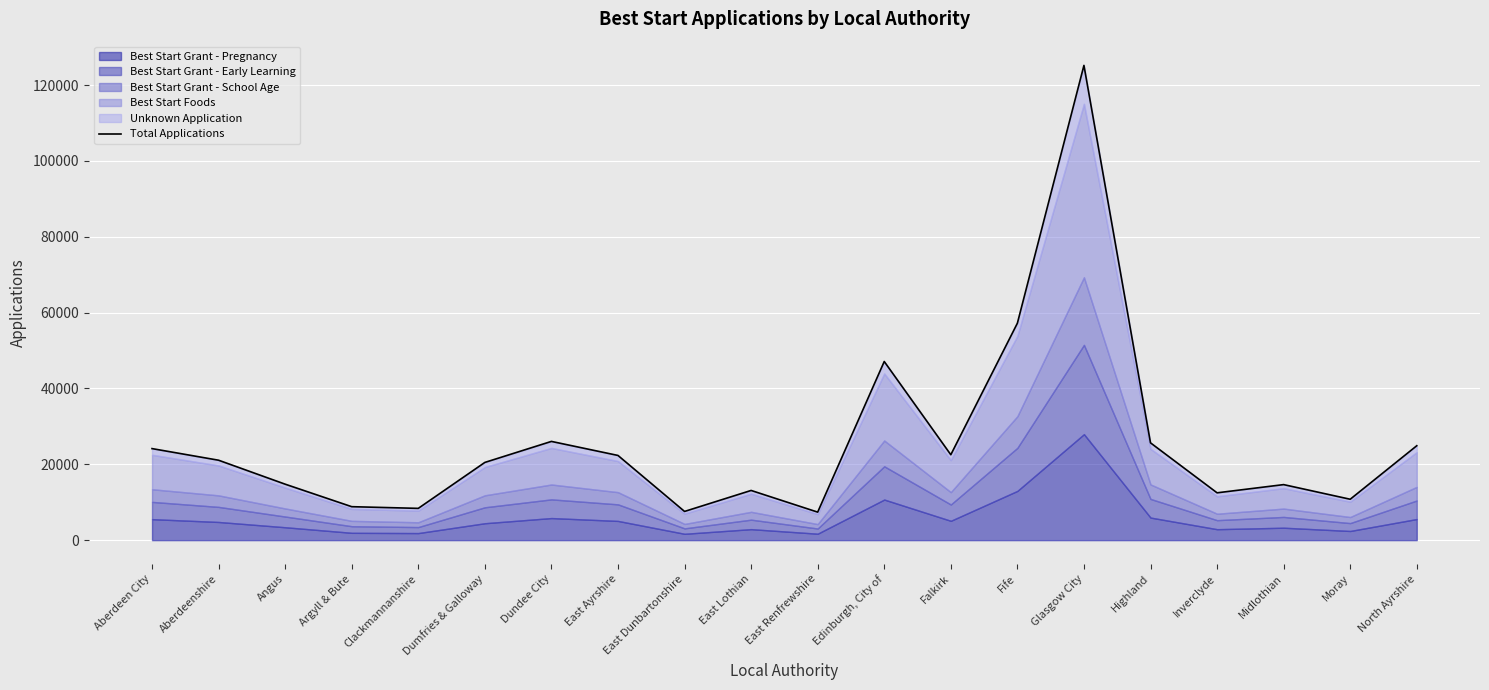

Where is the first local maximum?

Dundee City